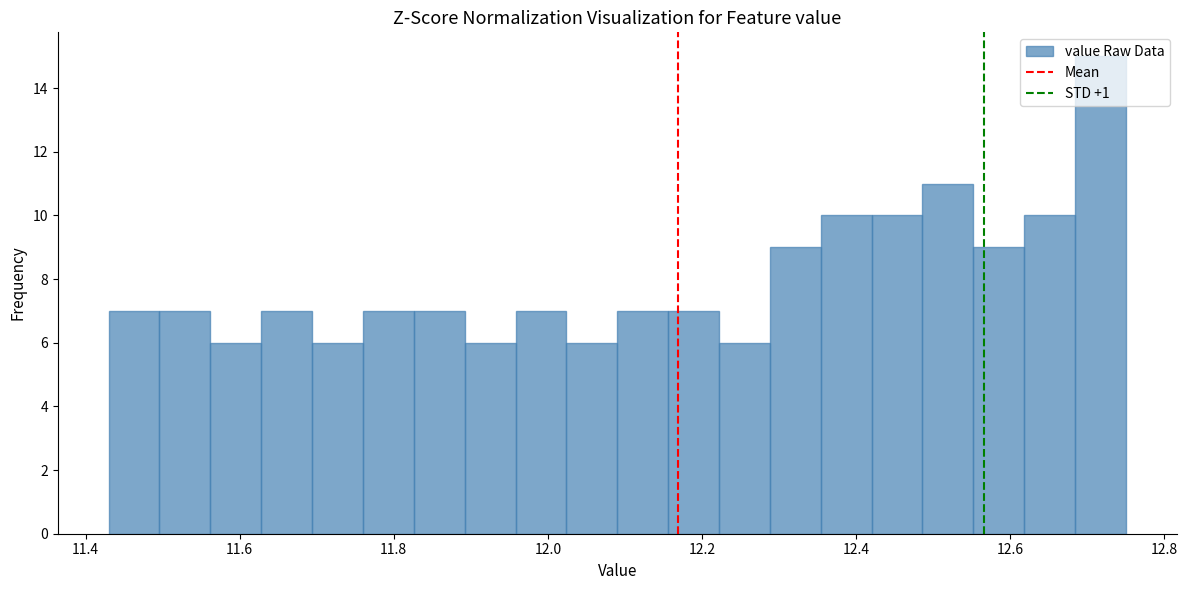

Read against the x-axis, roughly where is the centre of the tallest bar?

12.72